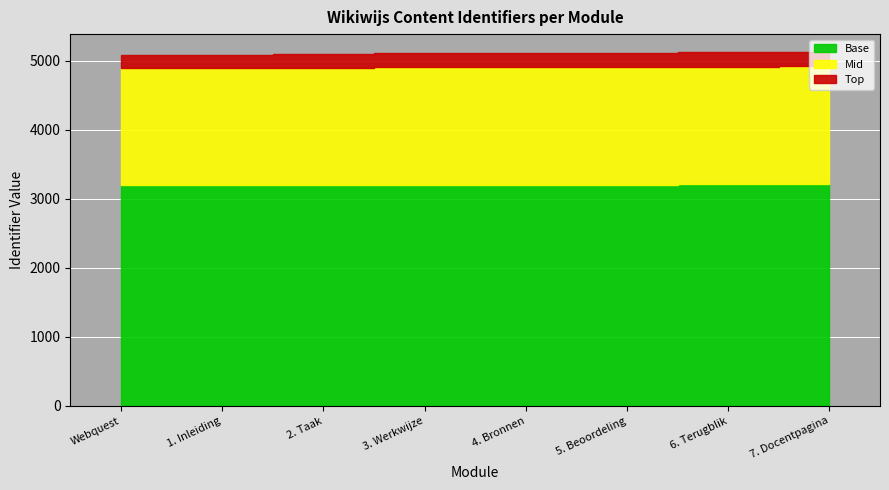

List the labels in order of value, largest first.

7. Docentpagina, 6. Terugblik, 5. Beoordeling, 4. Bronnen, 3. Werkwijze, 2. Taak, 1. Inleiding, Webquest